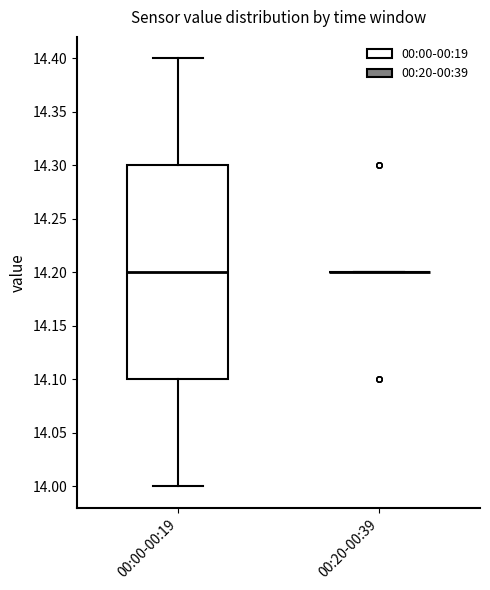

Which box is the tallest, from its lower edge to its upper edge?

00:00-00:19